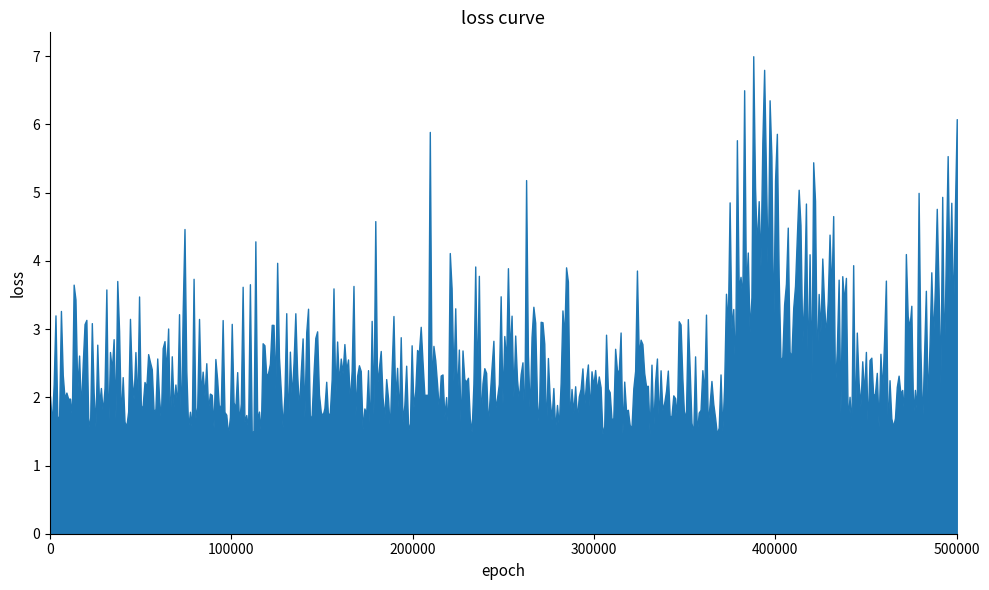

Does the chart have visible grid lines?

No